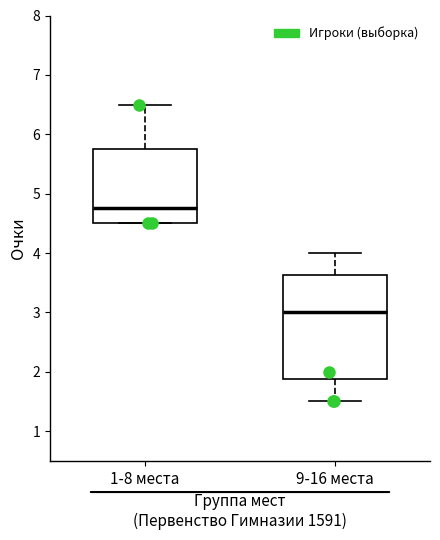

Which box's median line is the lowest?

9-16 места